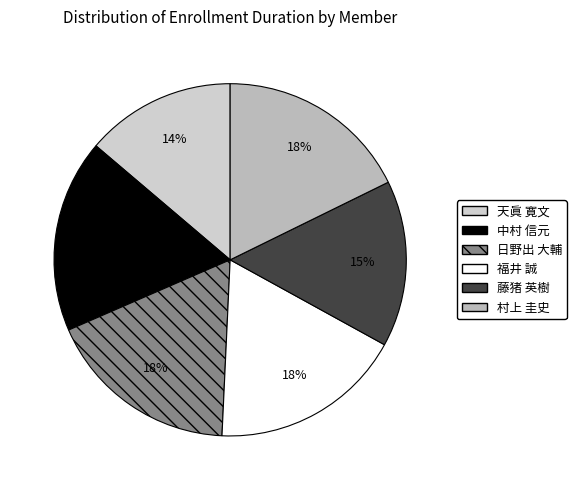

Which category has the biggest portion of the pie?

中村 信元